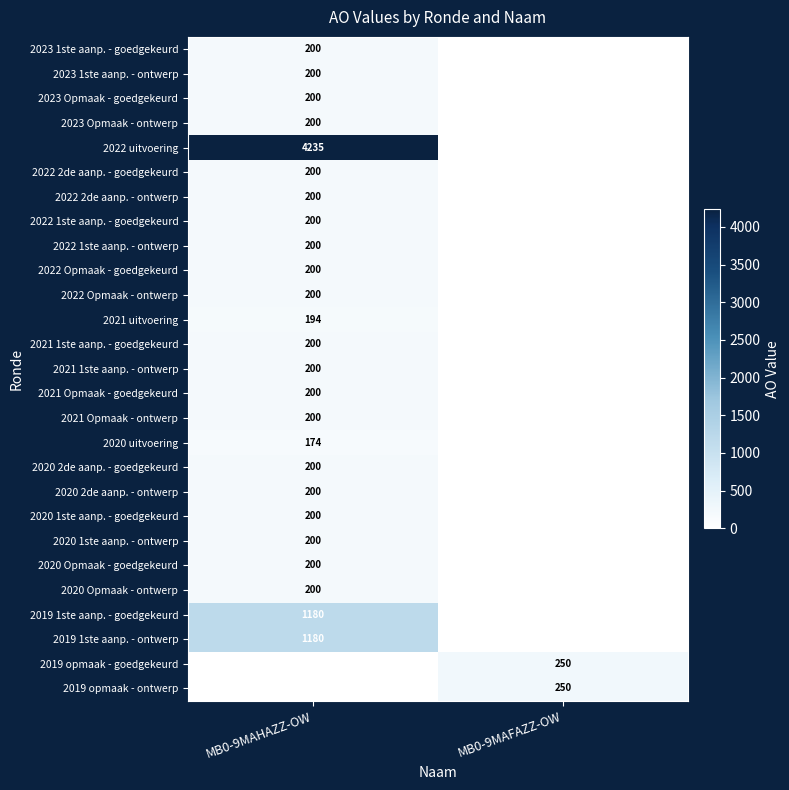

Count the number of categories in the chart.

2